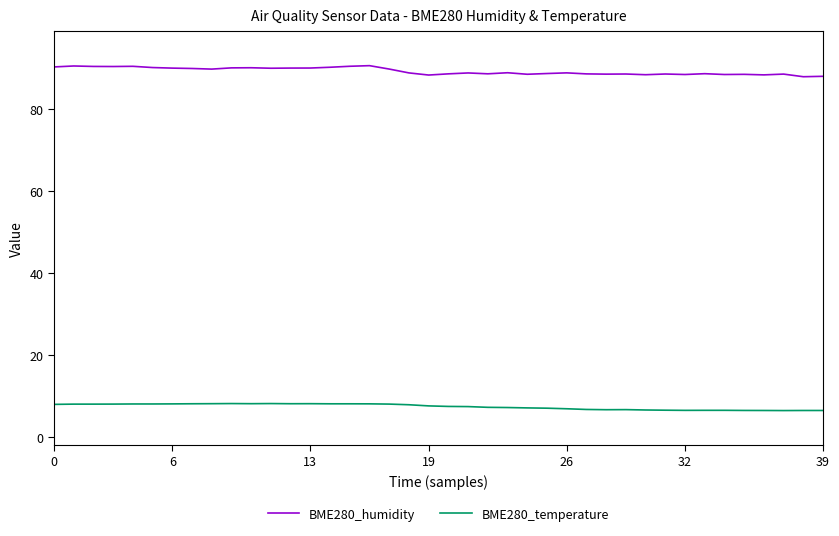

List the series in order of their peak value, lowest first.

BME280_temperature, BME280_humidity